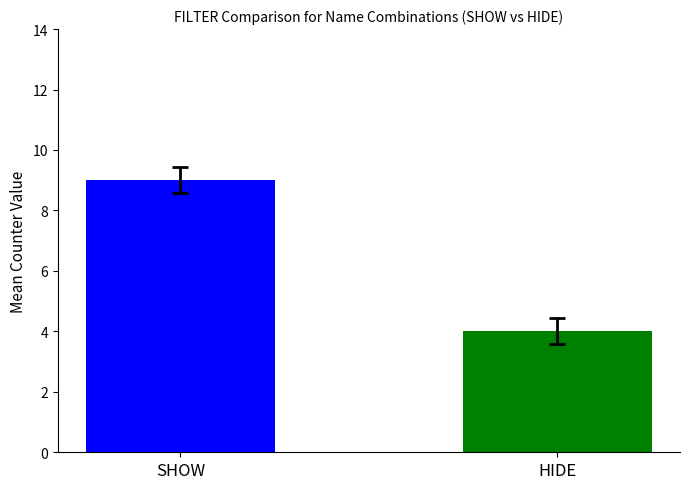

What is the greatest value displayed?

9